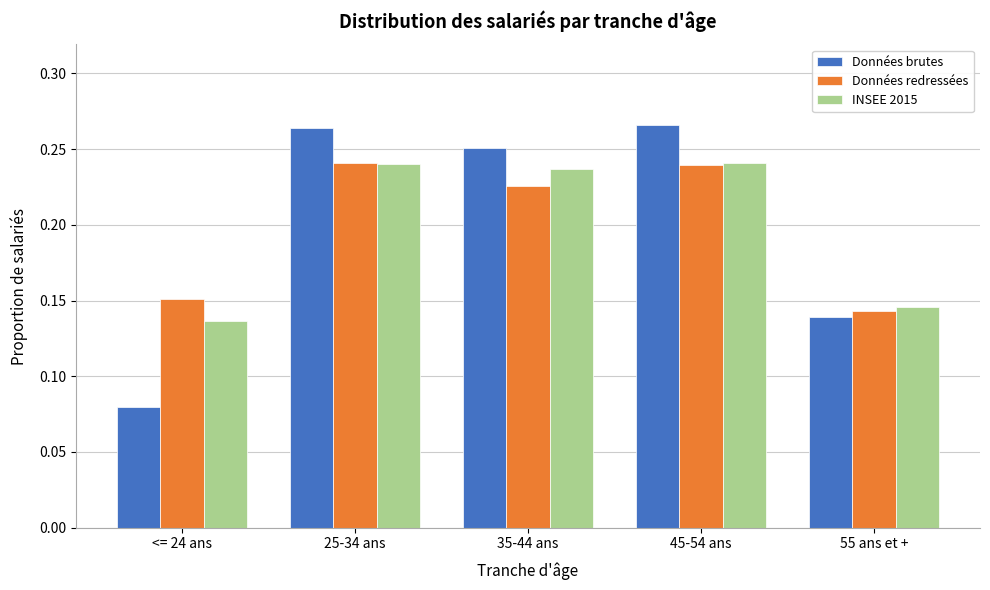

The Données brutes series shows 0.1 at 25-34 ans. True or false?

False